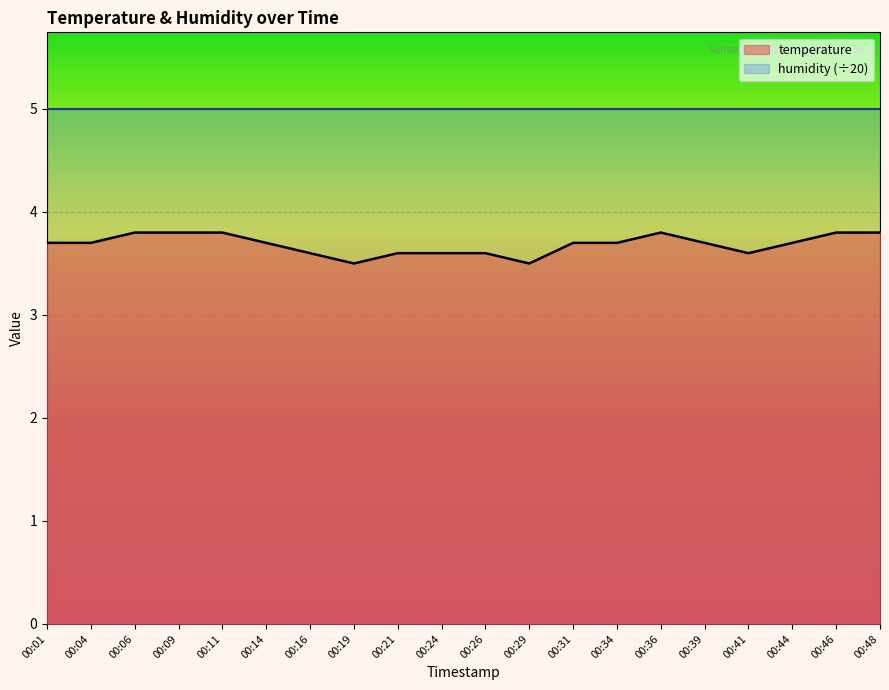

How many distinct data groups are displayed?

2